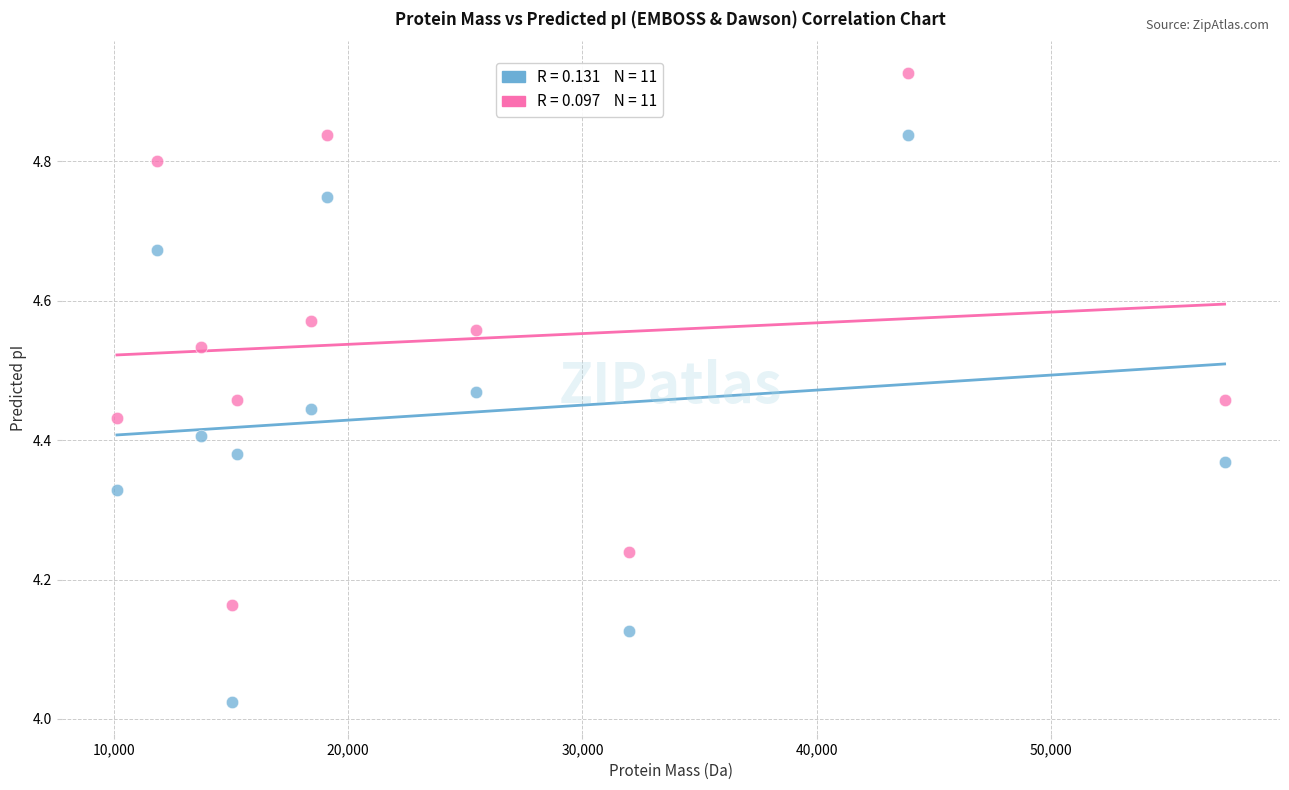

Across all data points, what is the range of X values (max minus min)?

47263.9